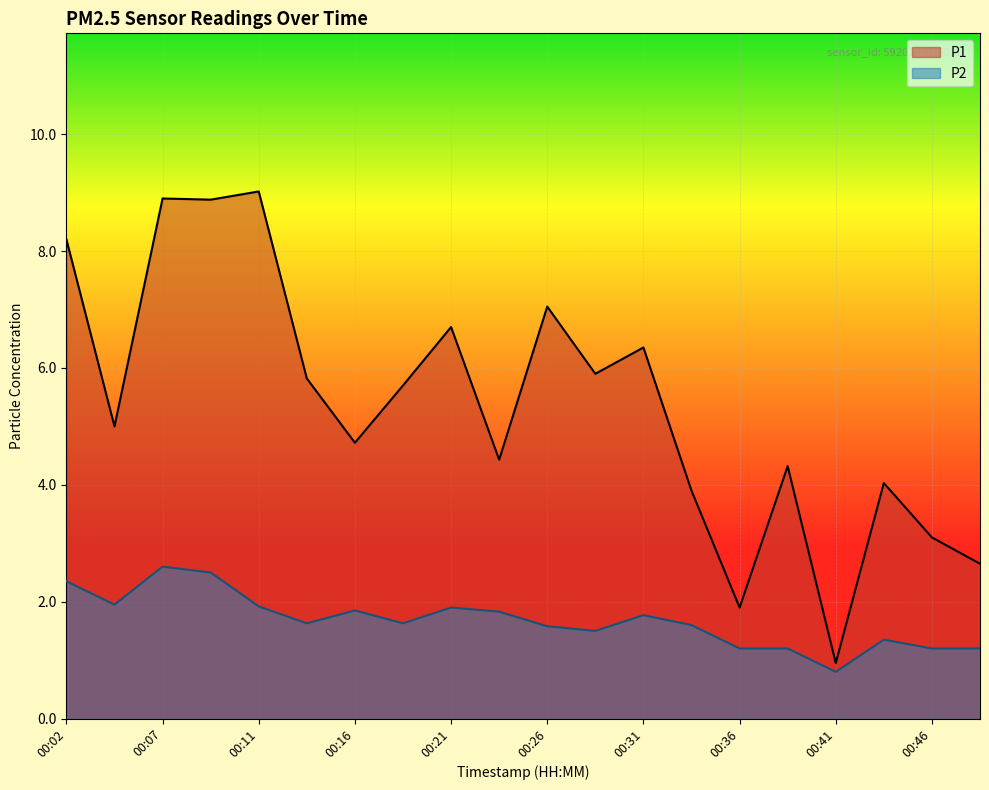

The P1 series shows 1.1 at 00:34. True or false?

False